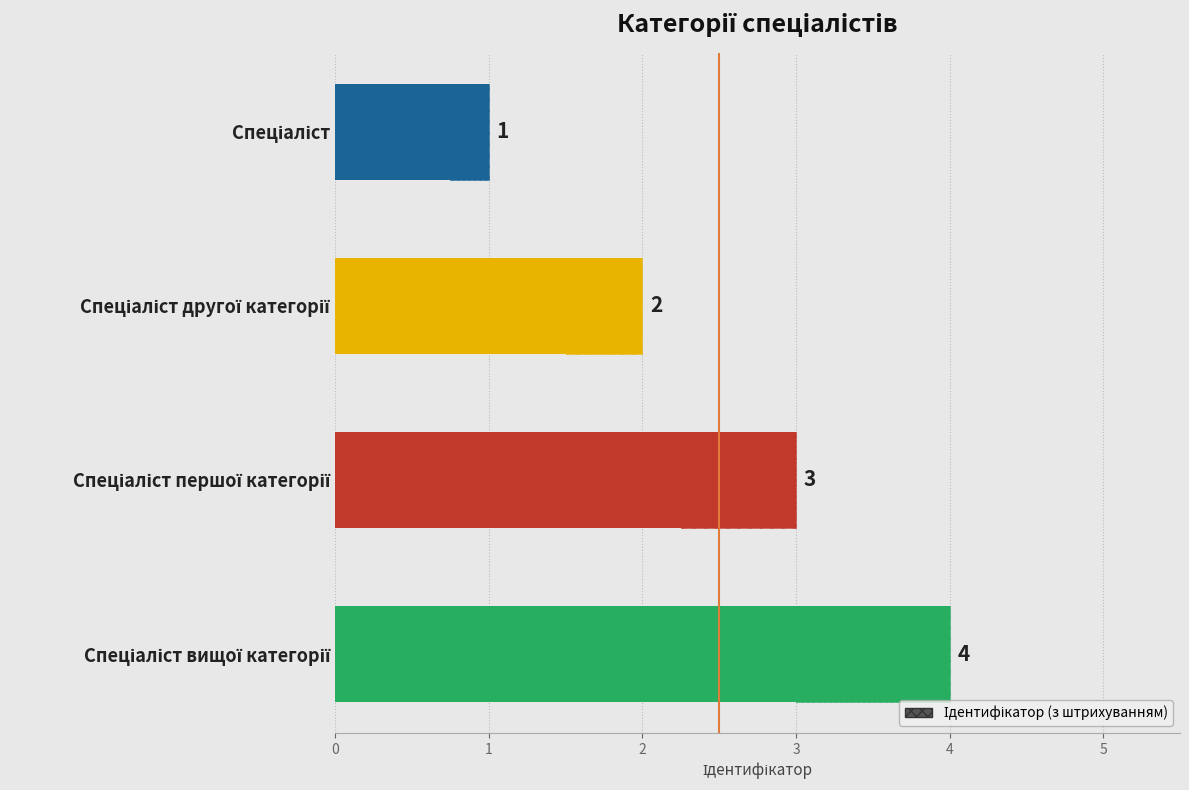

How many values exceed 3?

1